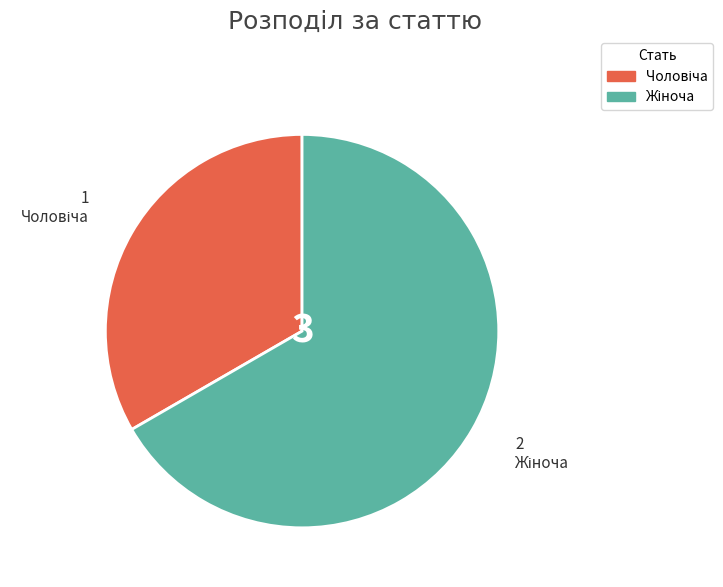

How many segments does this pie chart have?

2